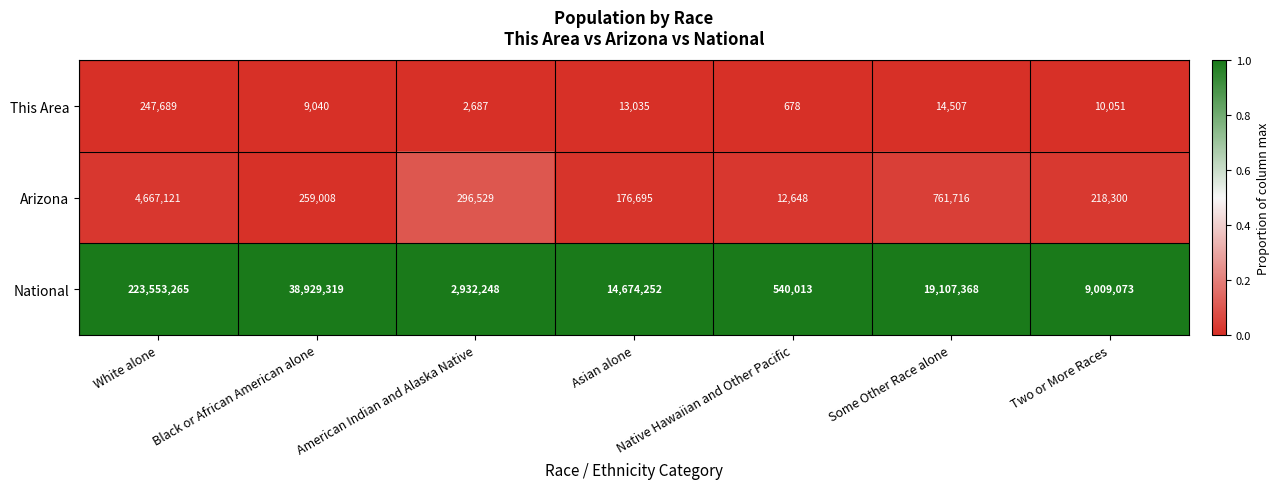

Which series has the largest total across all categories?

National